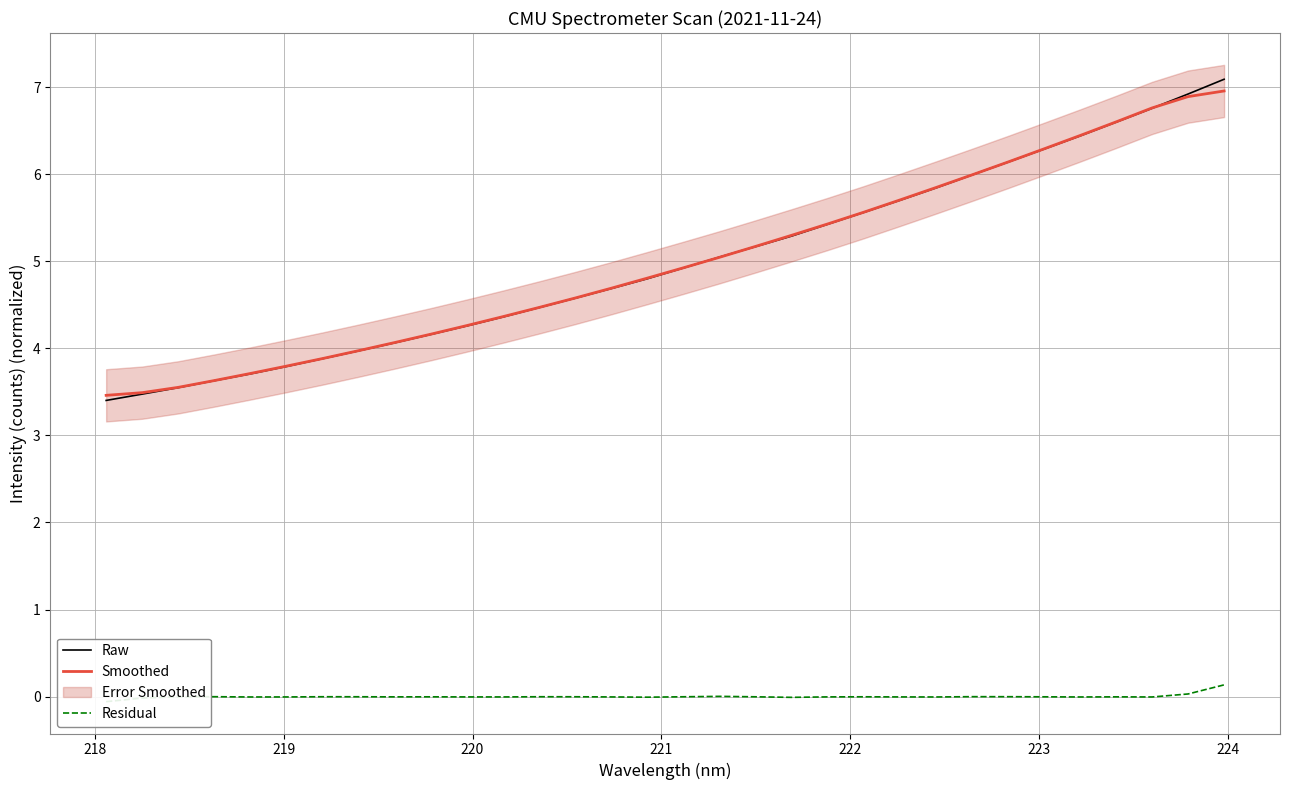

True or false: Raw has more than 2 points higher than both neighbors.

False